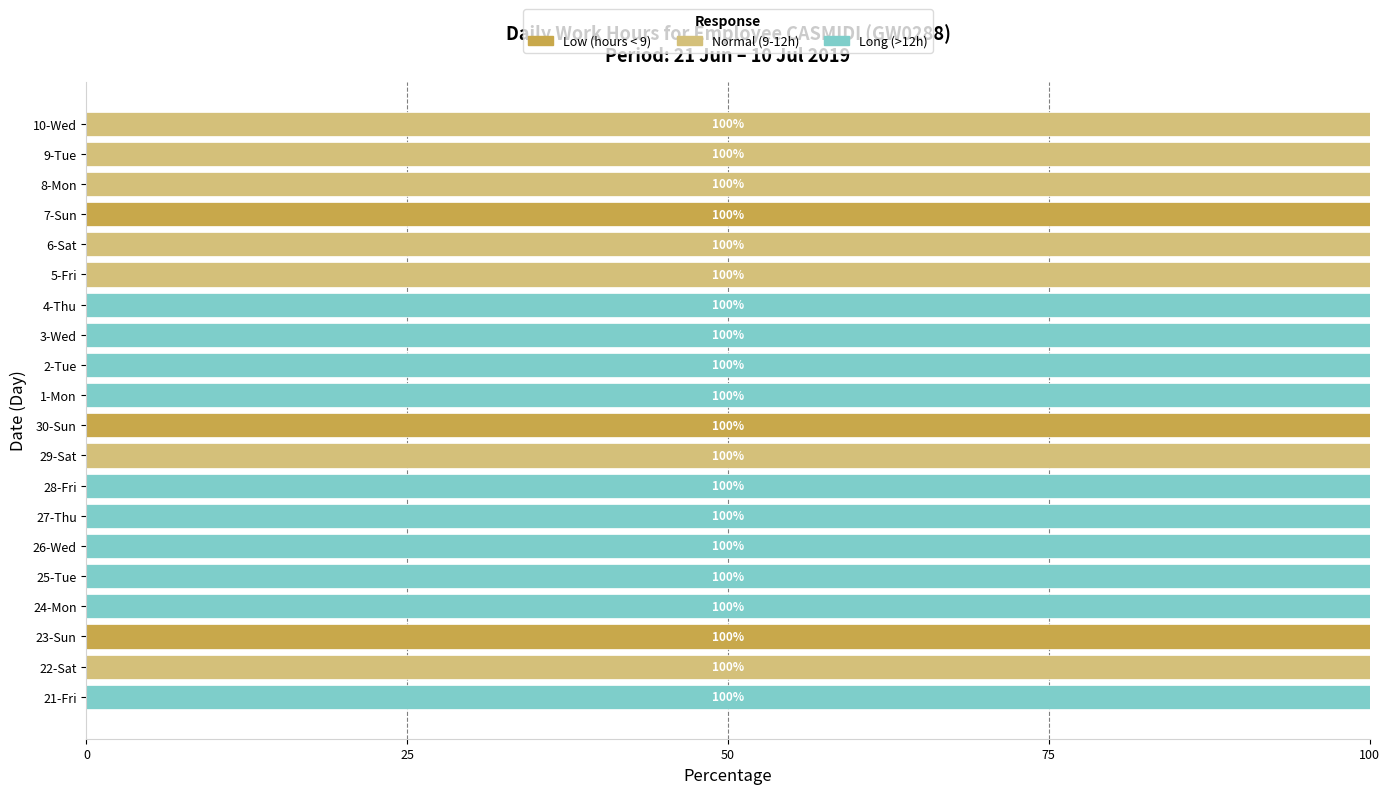

What is the total value across all series at 30-Sun?

100